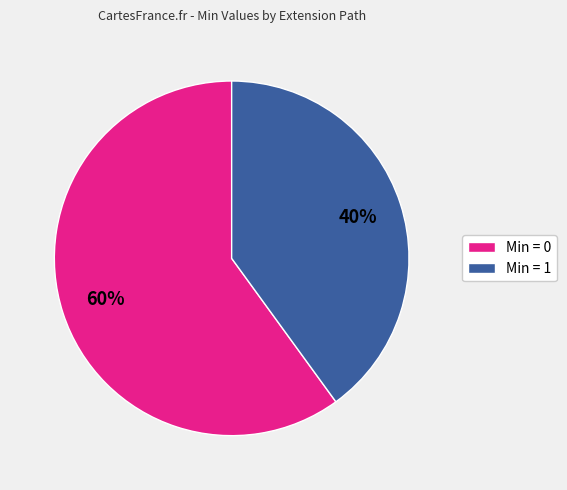

To the nearest percent, what is the difference between the largest and smallest slice percentages?

20%